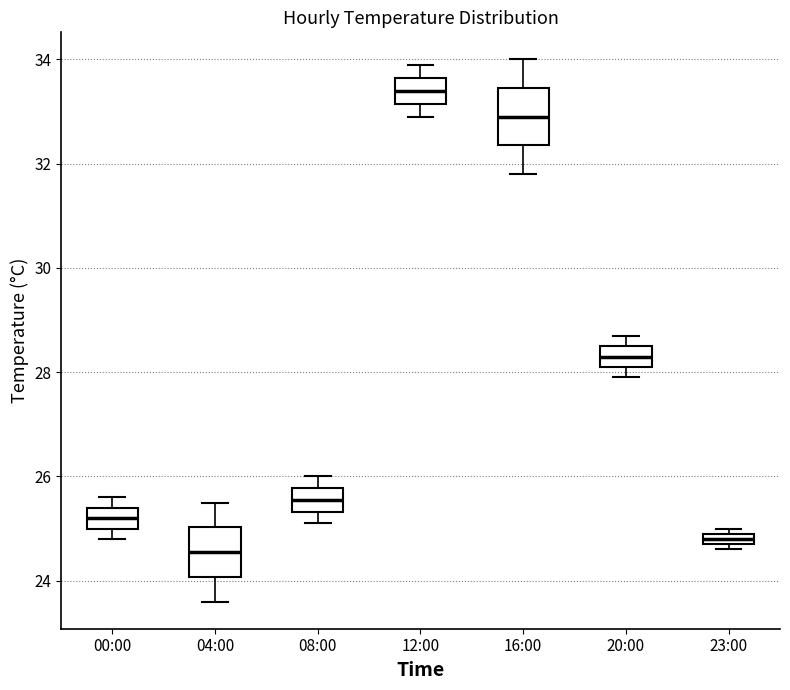

Which box's median line is the highest?

12:00